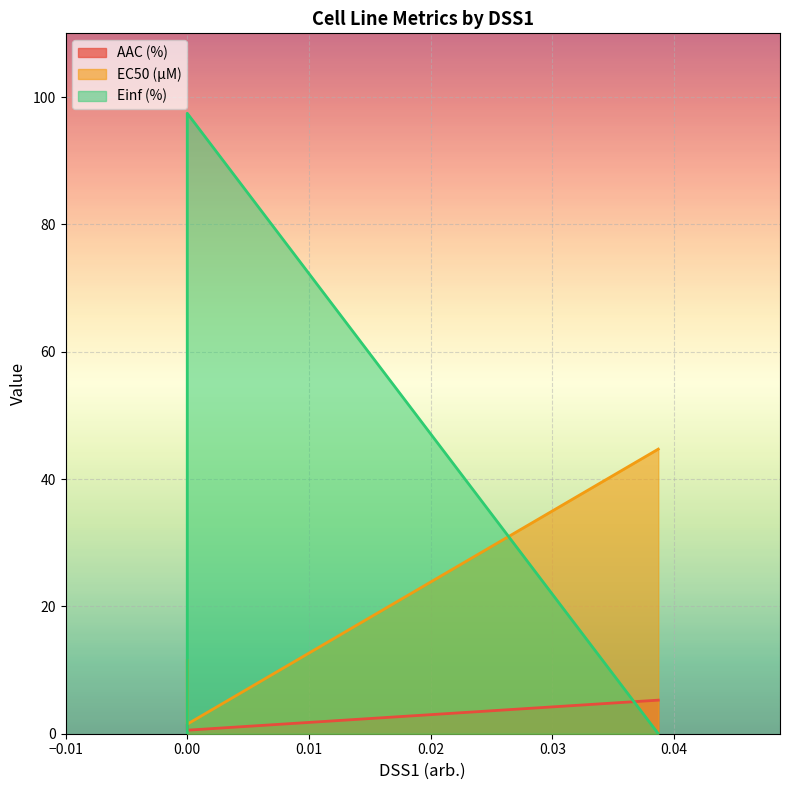

What is the average value of the AAC (%) series?

2.4